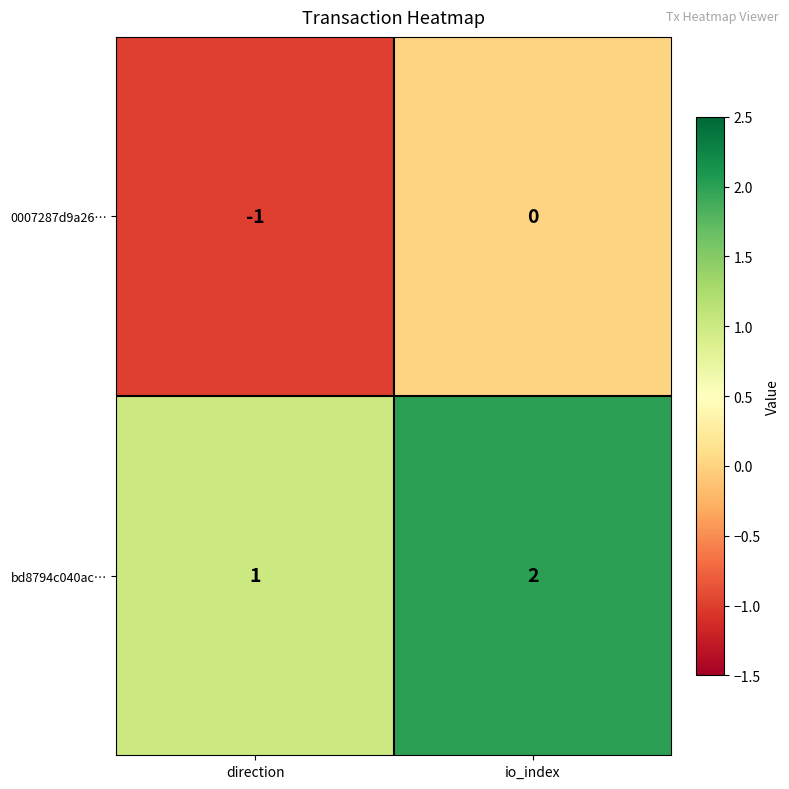

What is the sum of the bd8794c040ac… values at direction and io_index?

3